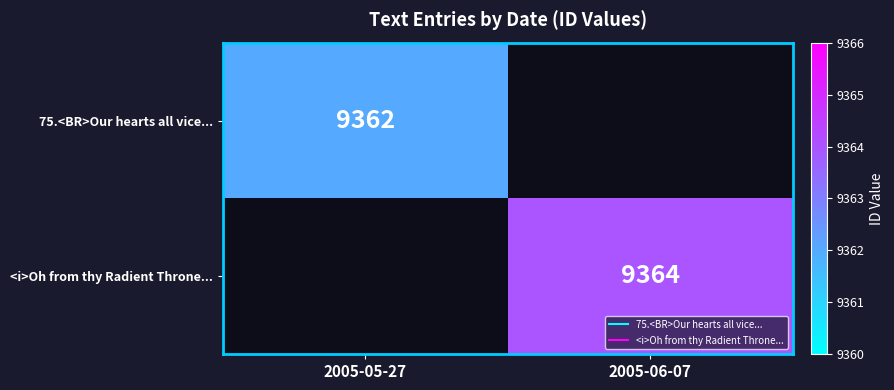

At how many categories does at least one series exceed 9362?

1